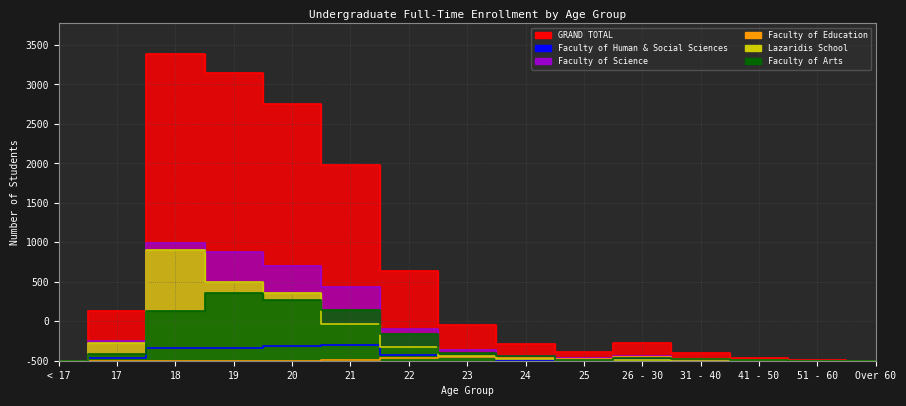

What is the label of the 5th point from the left?

20